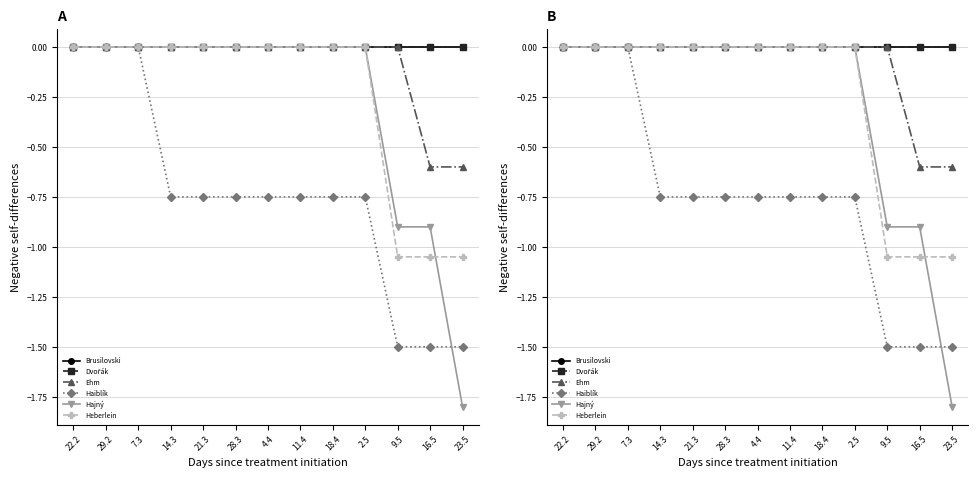

Which category has the highest value in the Ehm series?

22.2